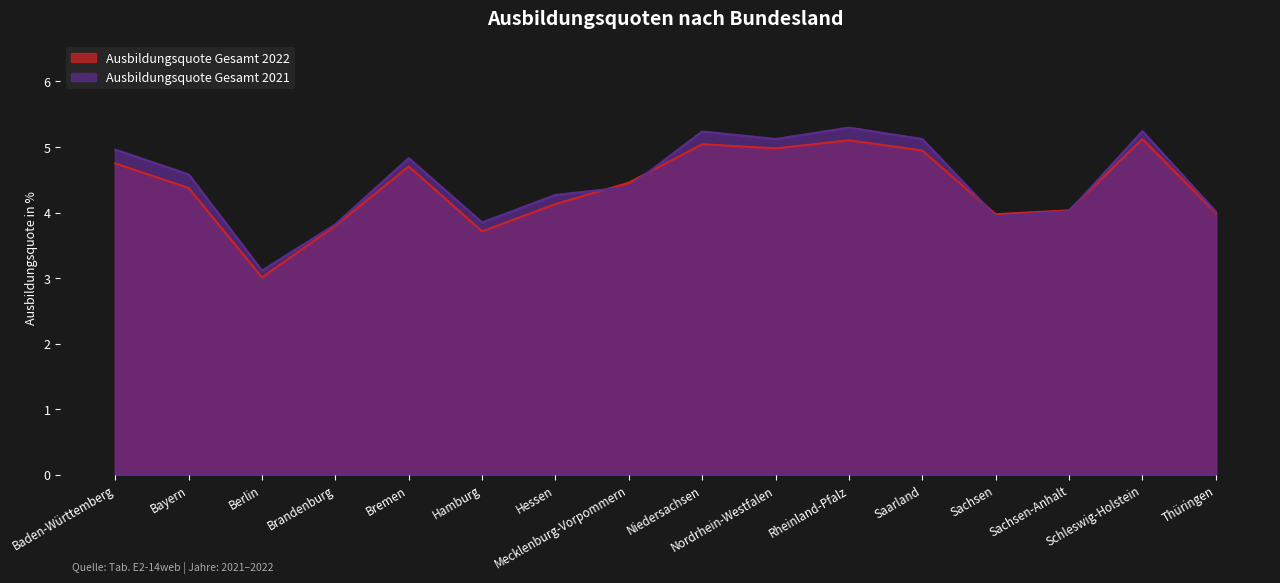

The Ausbildungsquote Gesamt 2021 series shows 2.1 at Bremen. True or false?

False